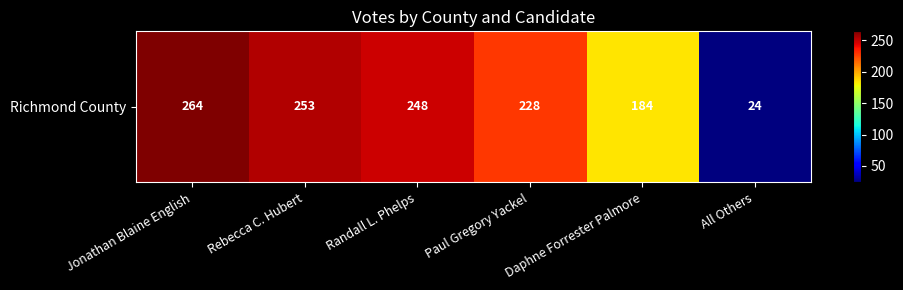

Is it true that the value at Rebecca C. Hubert is 108?

False